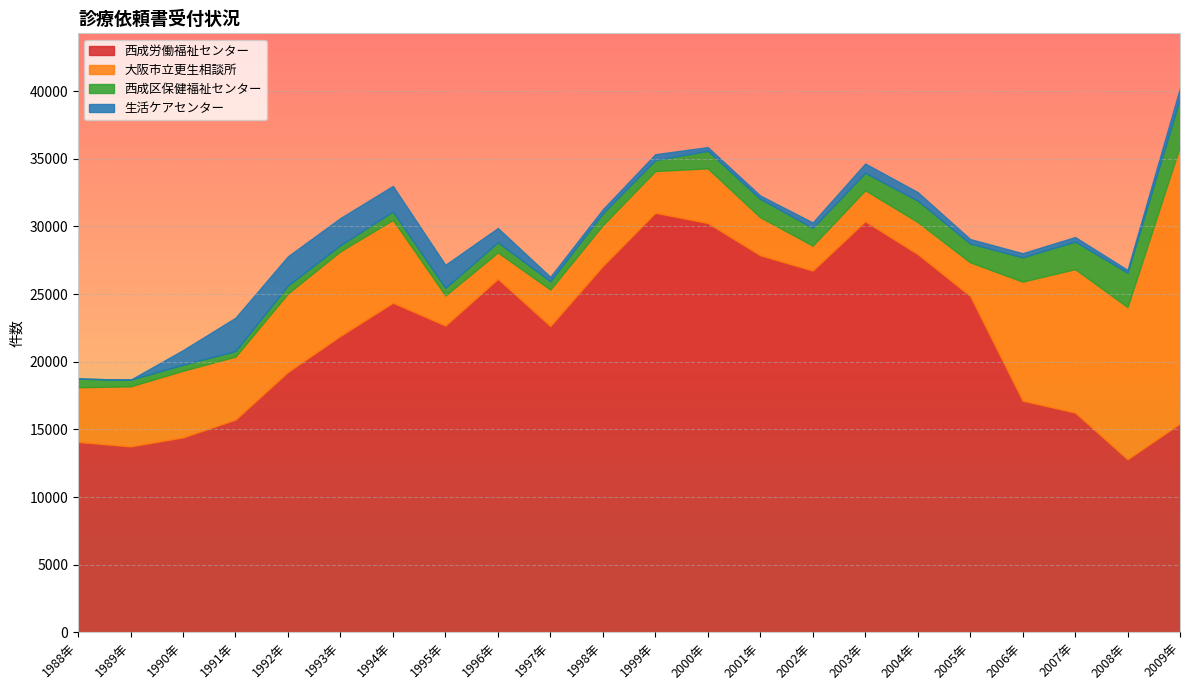

What is the value of the 大阪市立更生相談所 point at the 15th from the left?

1842